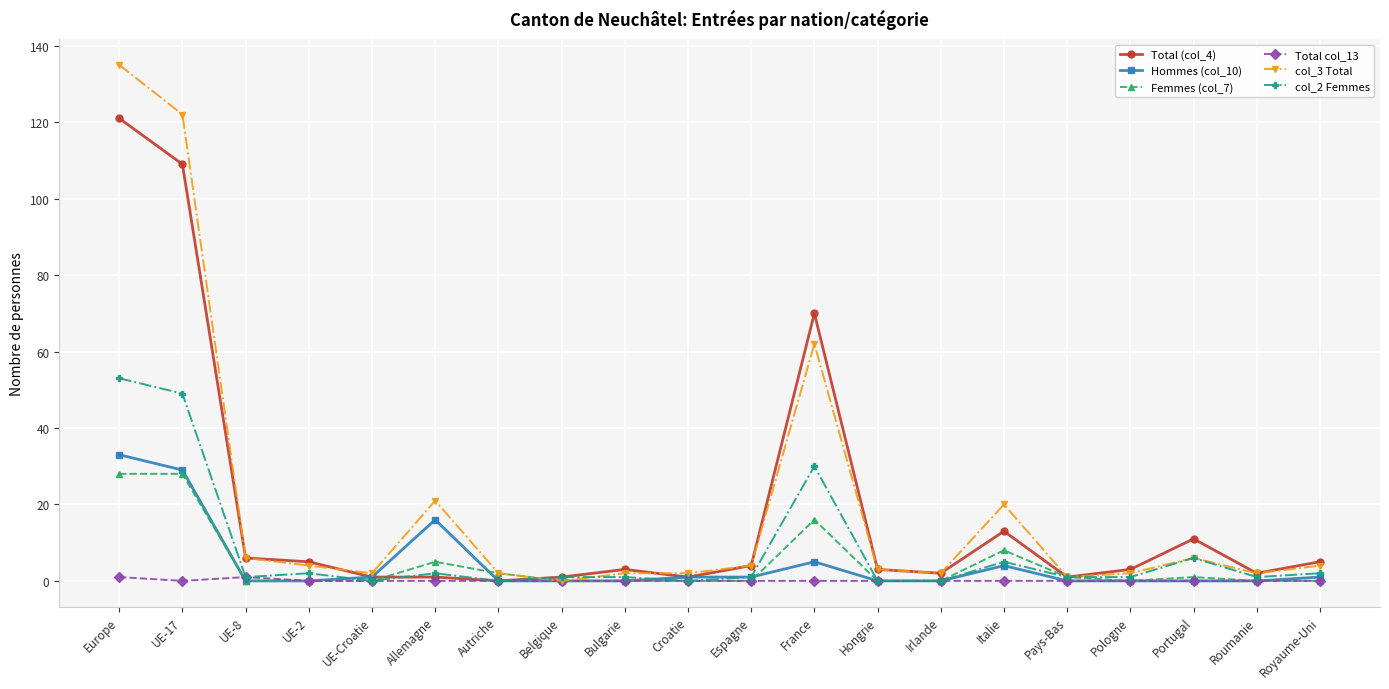

What is the difference between the highest and lowest values at Italie?

20